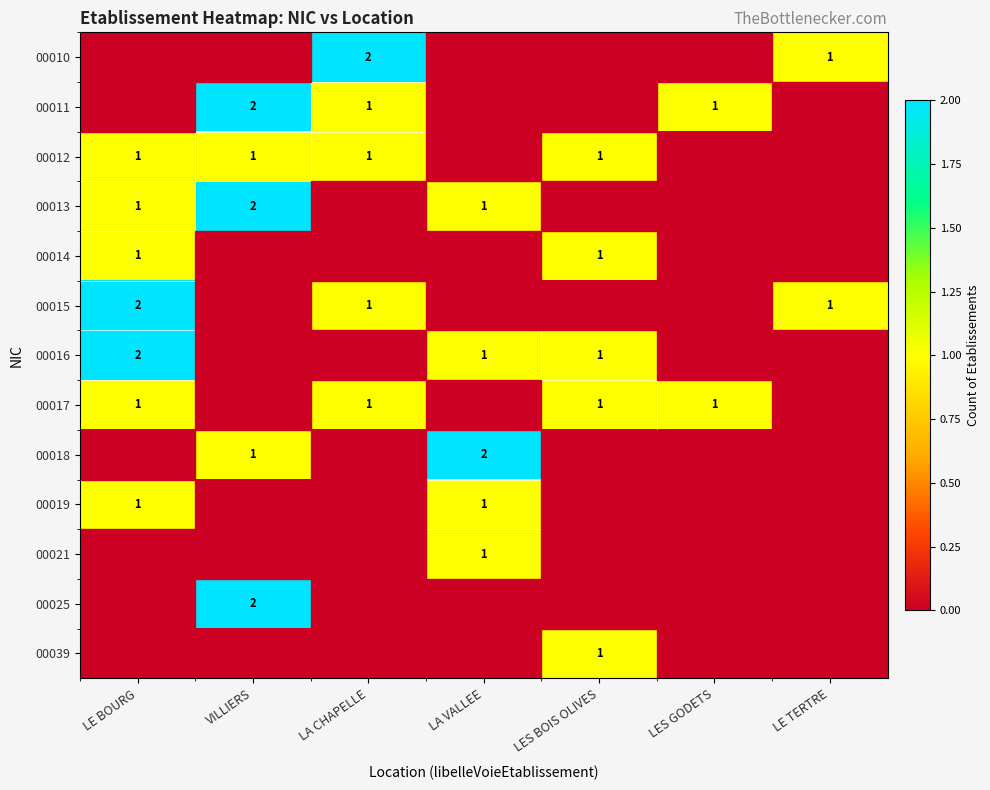

True or false: 00013 has a value of 0 at LE BOURG.

False